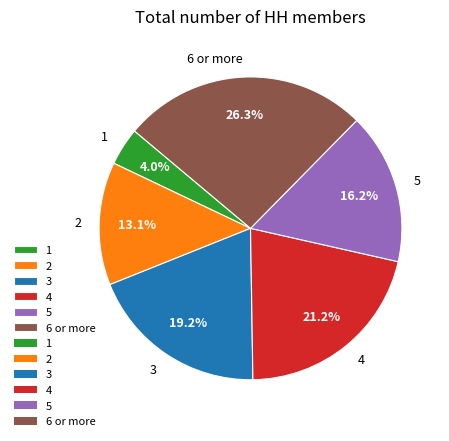

Is it true that 4 is 21% of the pie?

True